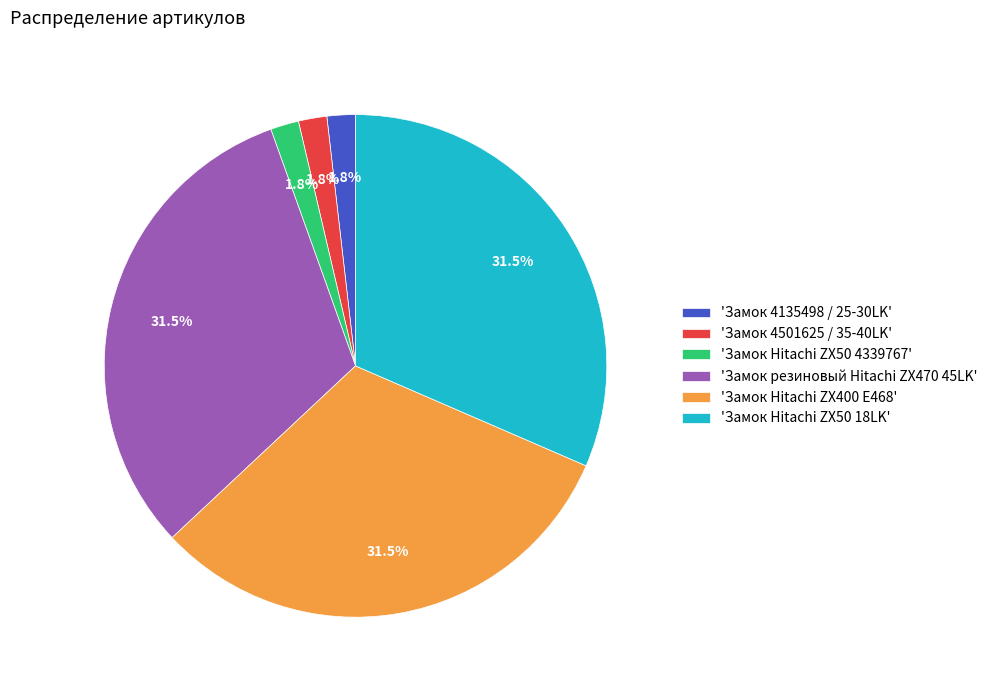

How many segments does this pie chart have?

6